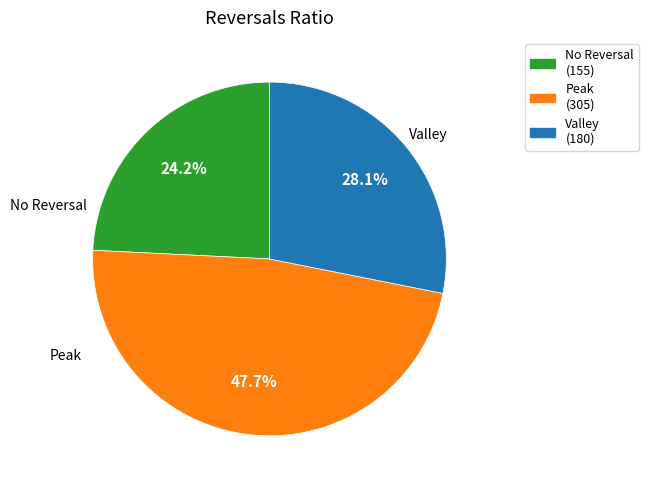

Is there a majority slice in this chart?

No